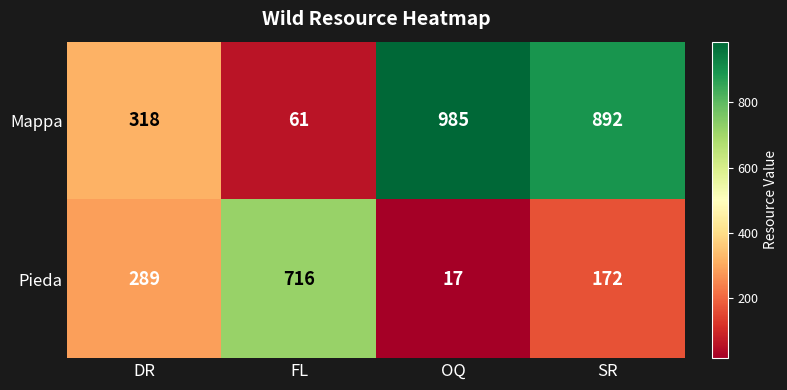

List the series in order of their peak value, lowest first.

Pieda, Mappa